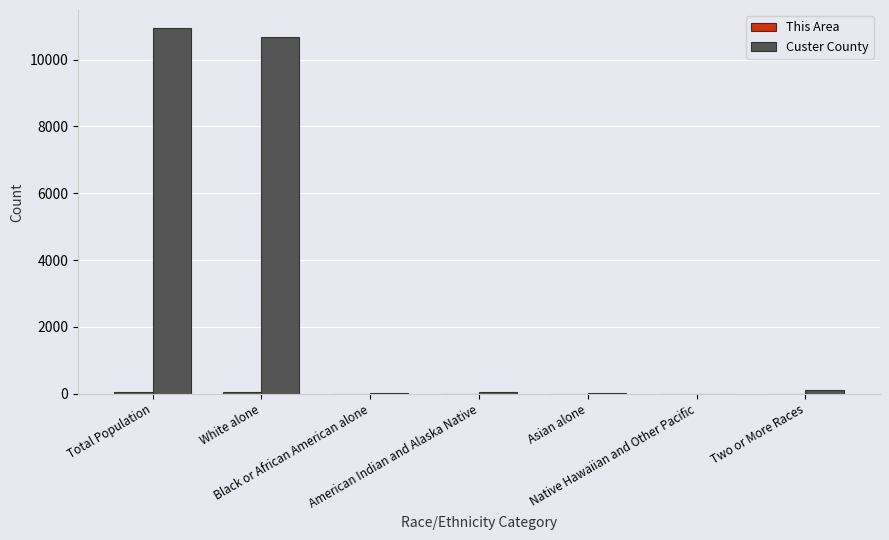

What is the greatest value displayed?

10939